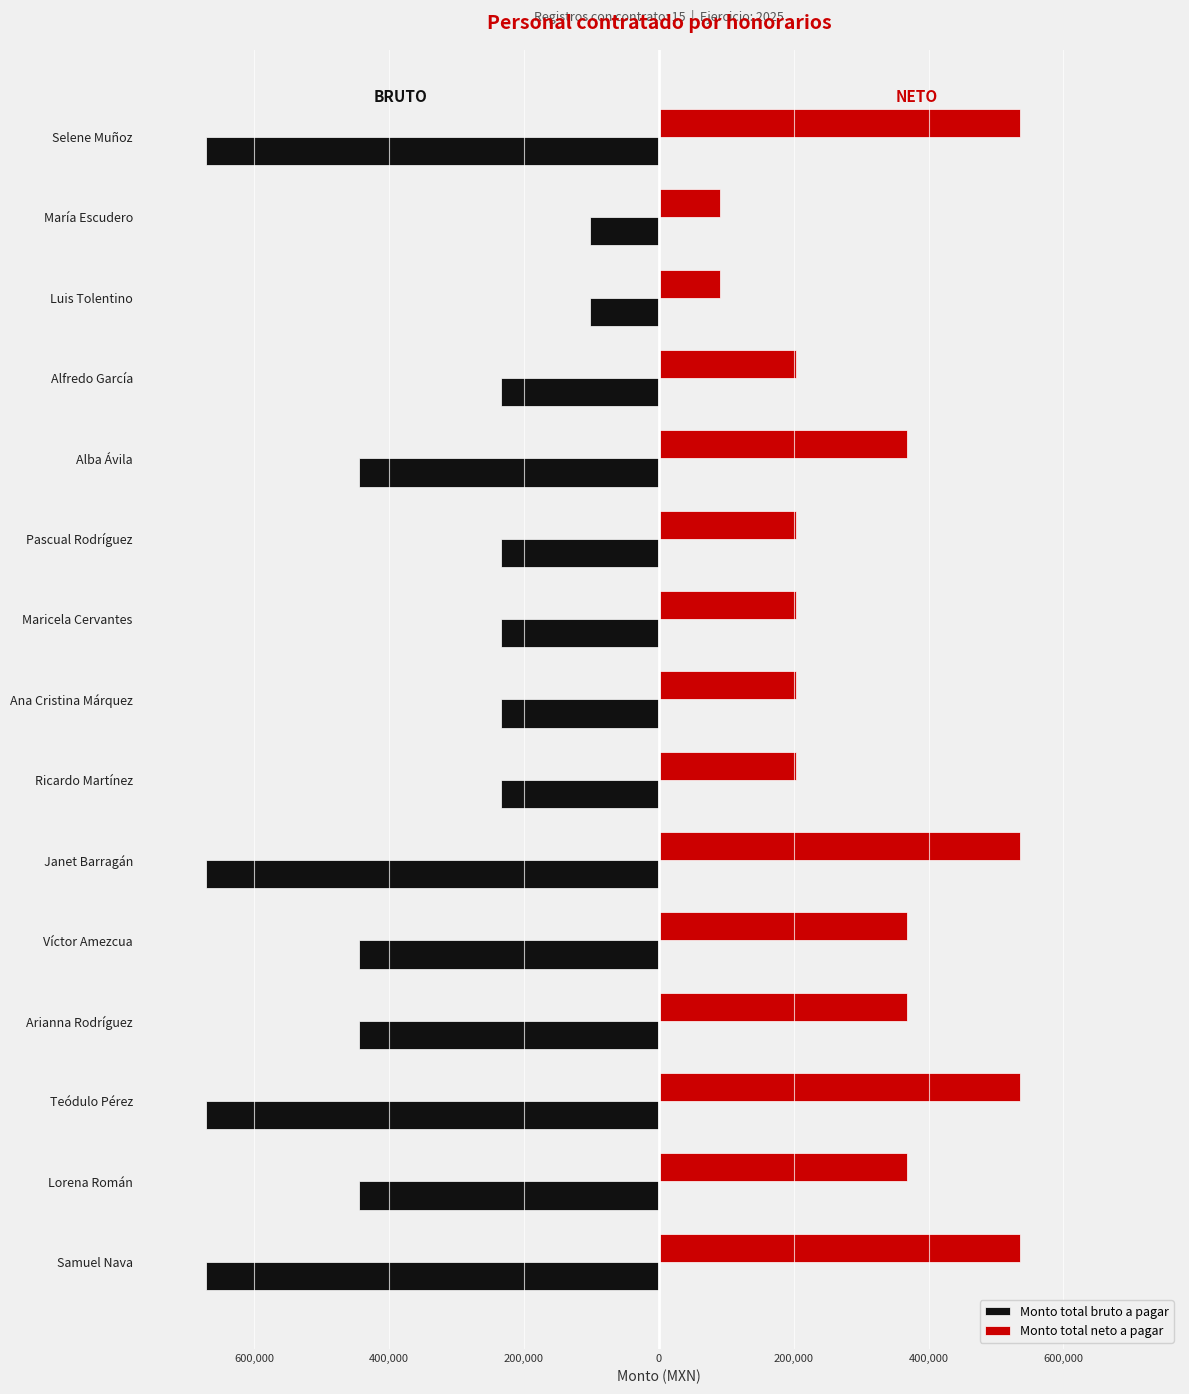

What are all the series names shown in the legend?

Monto total bruto a pagar, Monto total neto a pagar